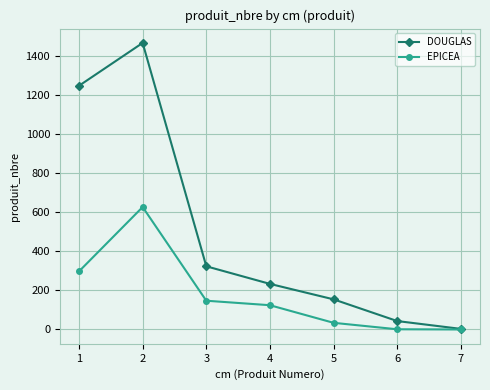

True or false: DOUGLAS has more than 2 interior local peaks.

False